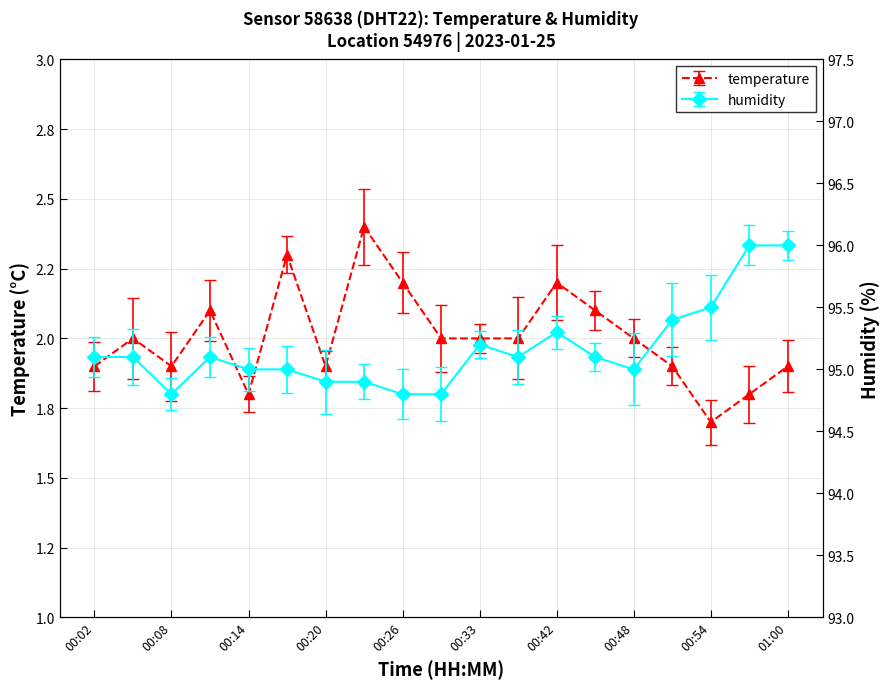

At which label is temperature closest to 2?

00:05